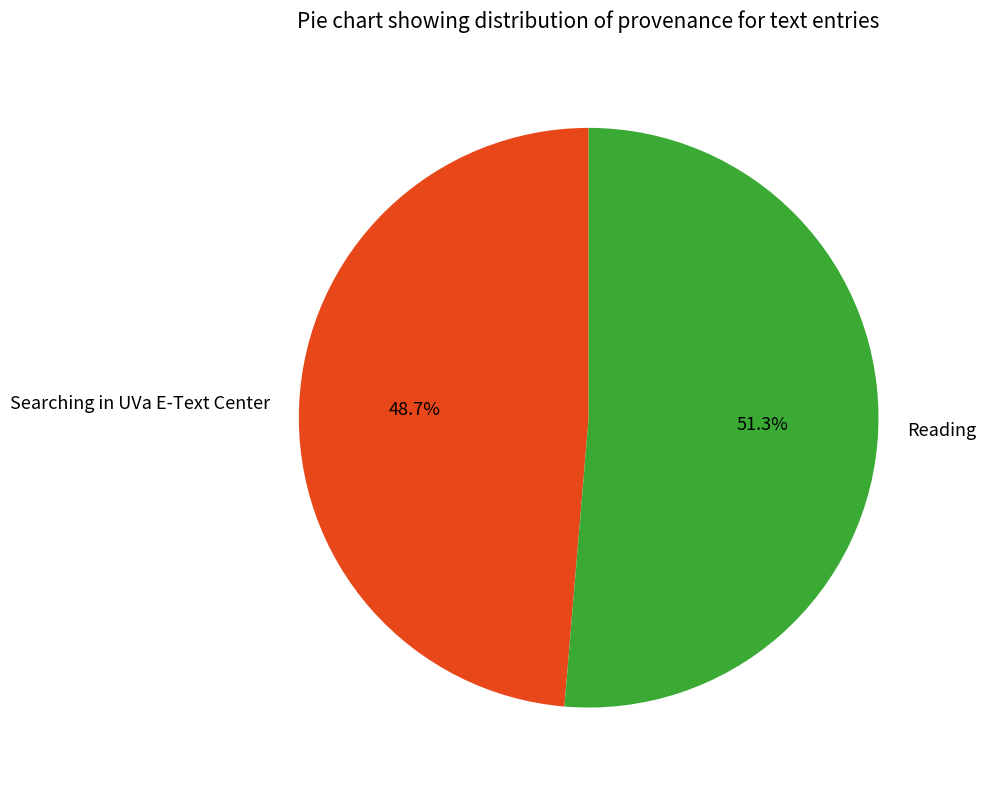

How many segments does this pie chart have?

2